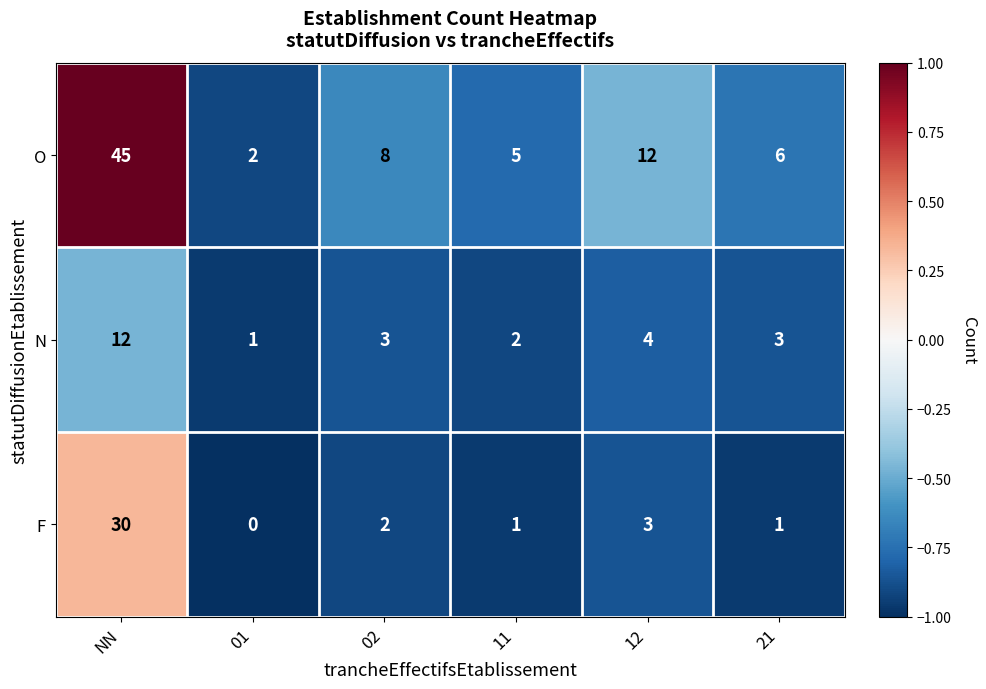

True or false: F has a value of 13 at NN.

False